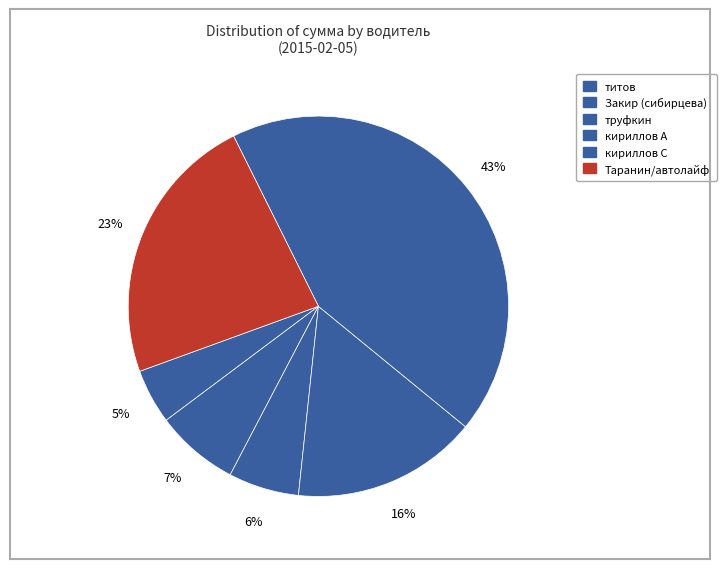

Count the number of slices in the pie.

6